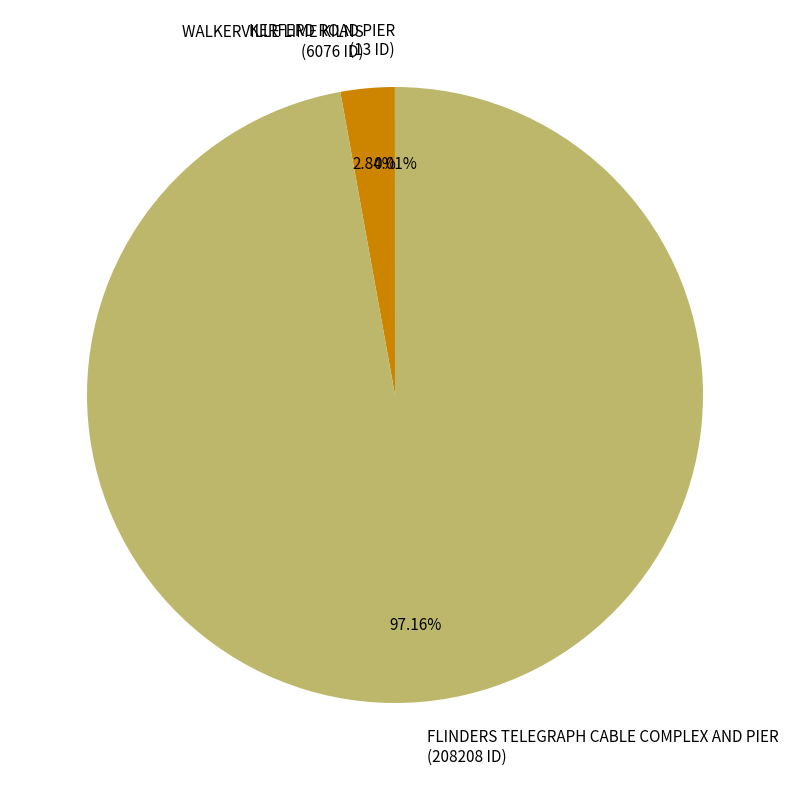

What percentage is the FLINDERS TELEGRAPH CABLE COMPLEX AND PIER slice, to the nearest percent?

97%